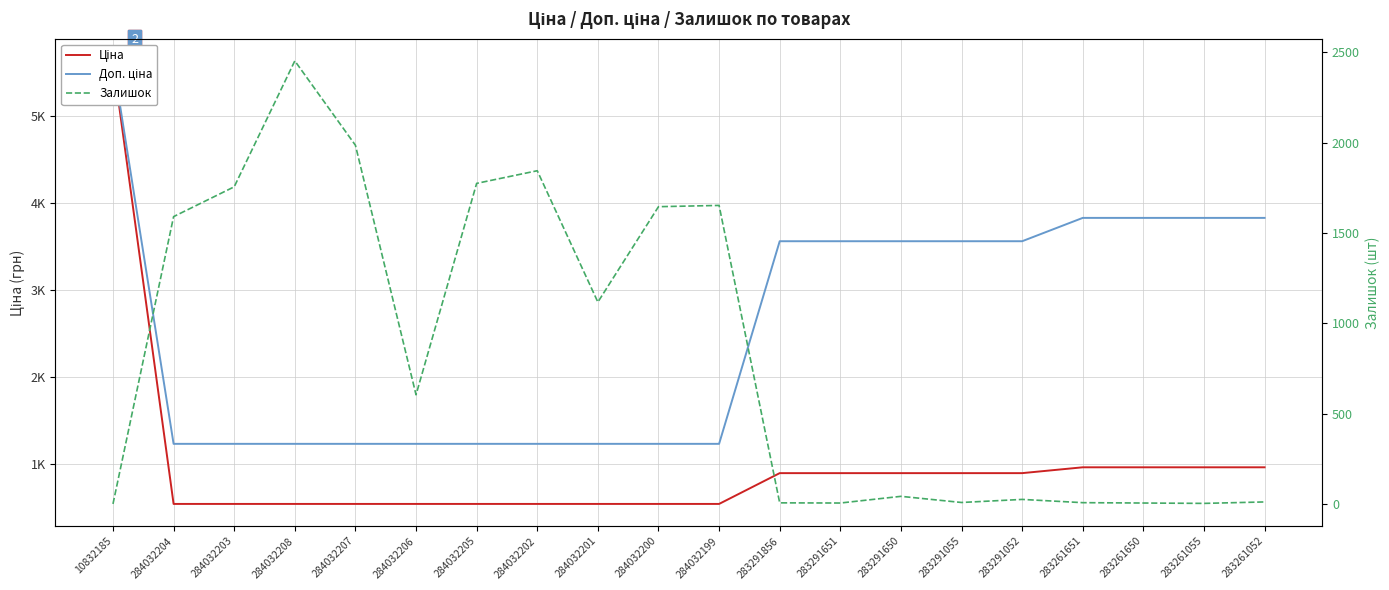

True or false: Доп. ціна has more than 2 interior local peaks.

False